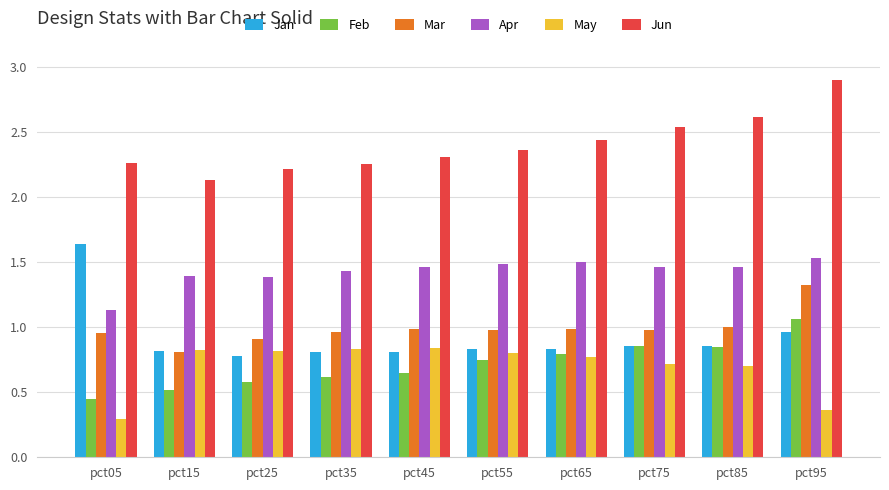

At which label is Jun closest to 2?

pct15